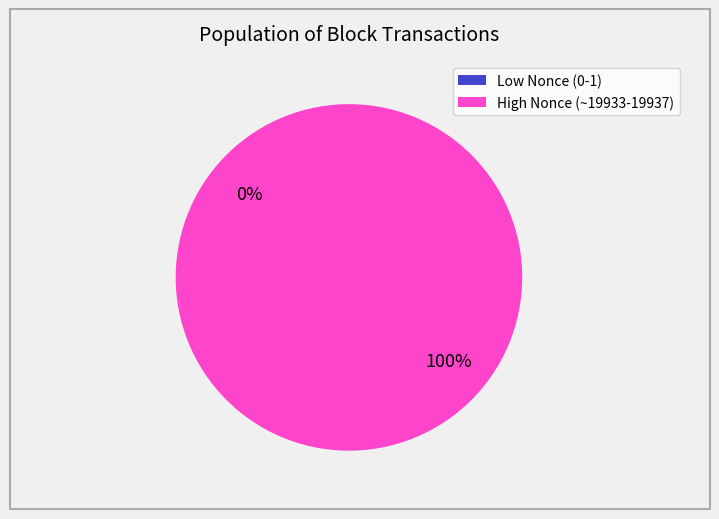

To the nearest percent, what is the difference between the largest and smallest slice percentages?

100%